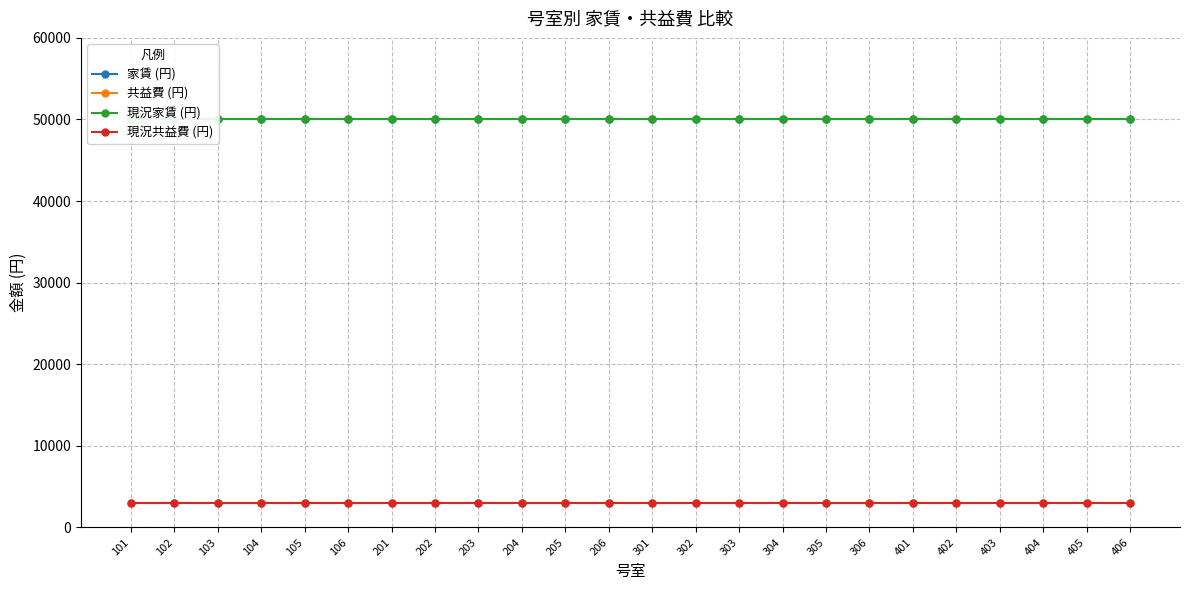

What is the sum of all 現況共益費 (円) values?

72000